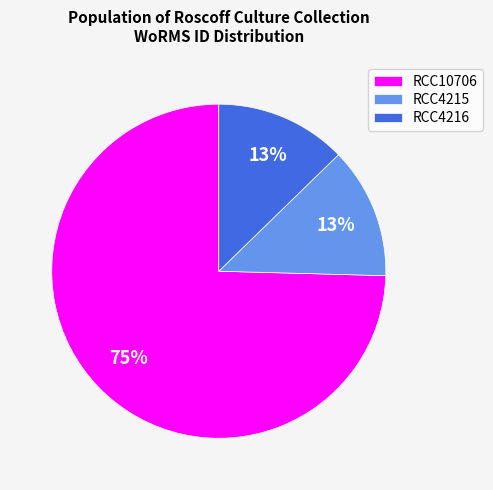

Which category accounts for the majority?

RCC10706